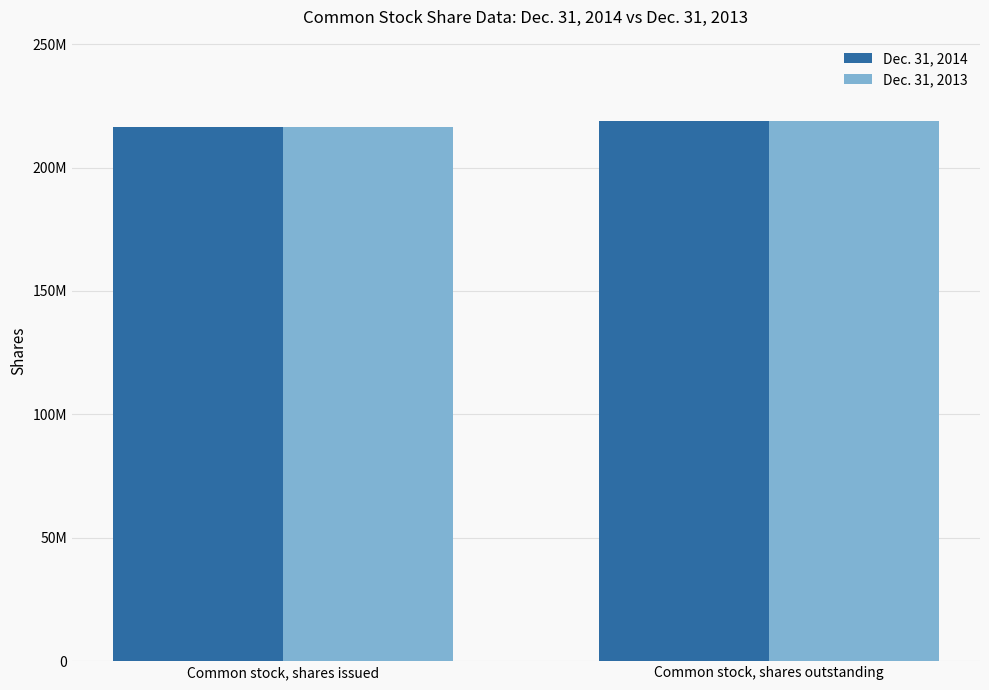

The Dec. 31, 2013 series shows 338682457 at Common stock, shares outstanding. True or false?

False